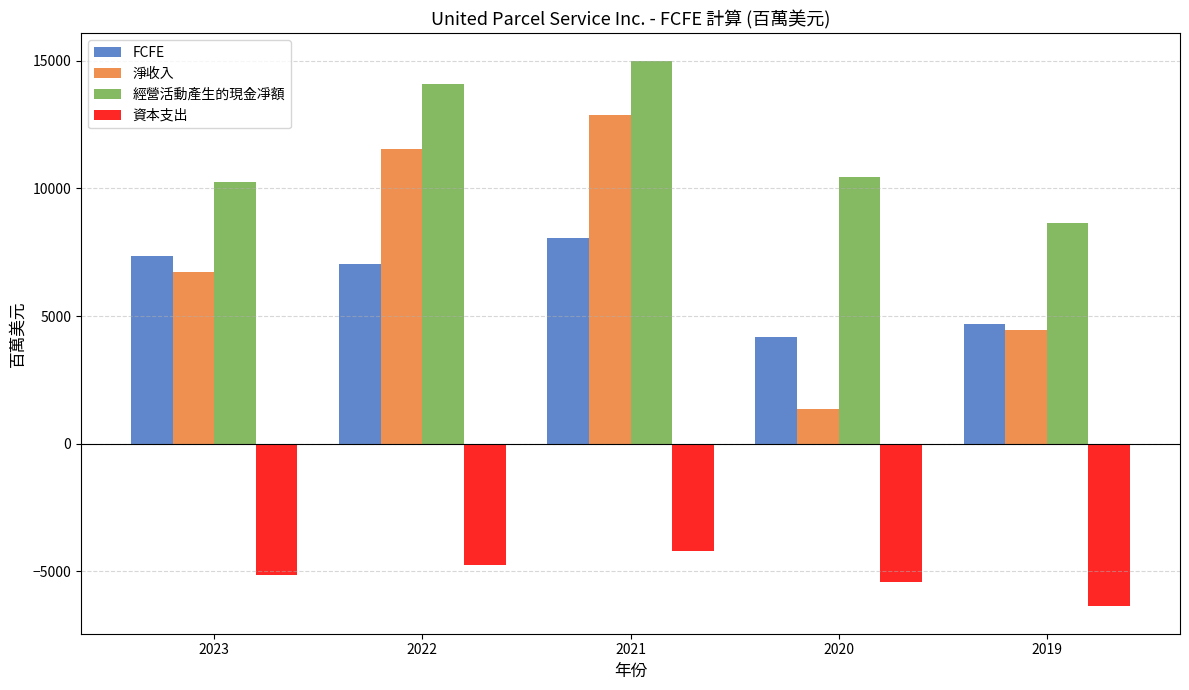

How many series are shown in this chart?

4